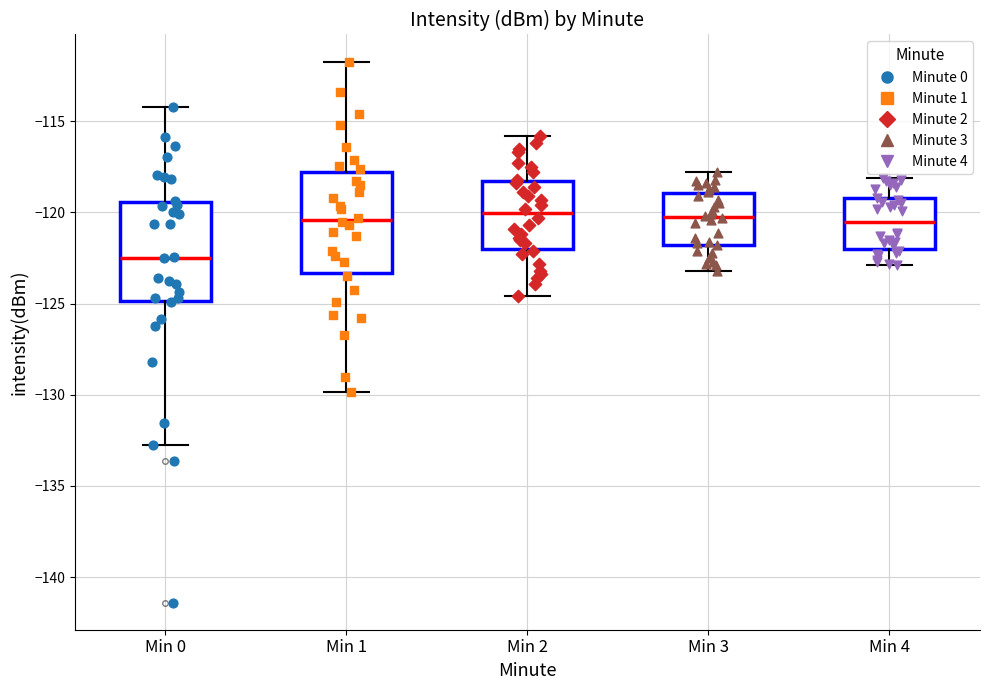

Where does the upper whisker of the box for Min 3 end on the y-axis? The values are not printed on the chart, so give them approximately, as read against the axis.

-118.0